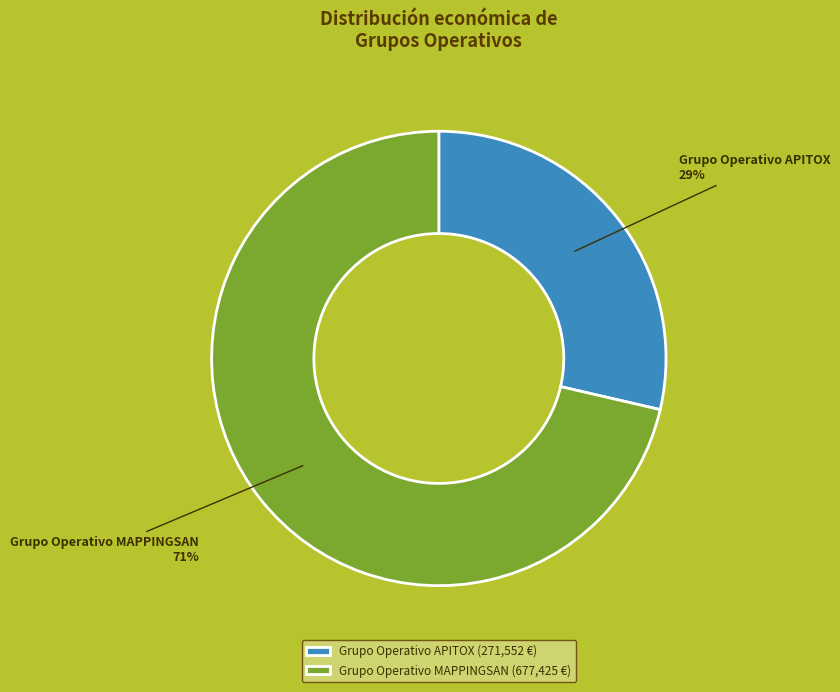

The Grupo Operativo APITOX slice represents 23% of the pie. True or false?

False